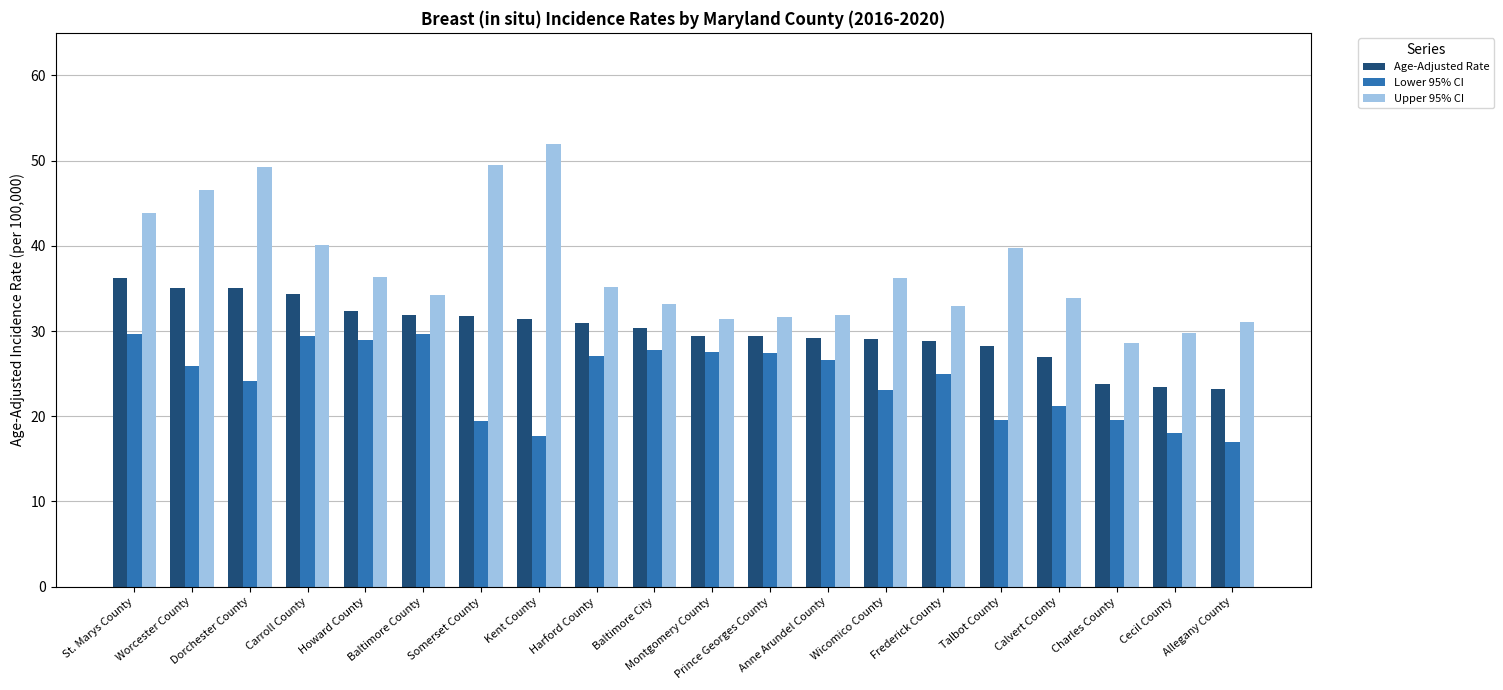

Which series changed the most between Dorchester County and Somerset County?

Lower 95% CI